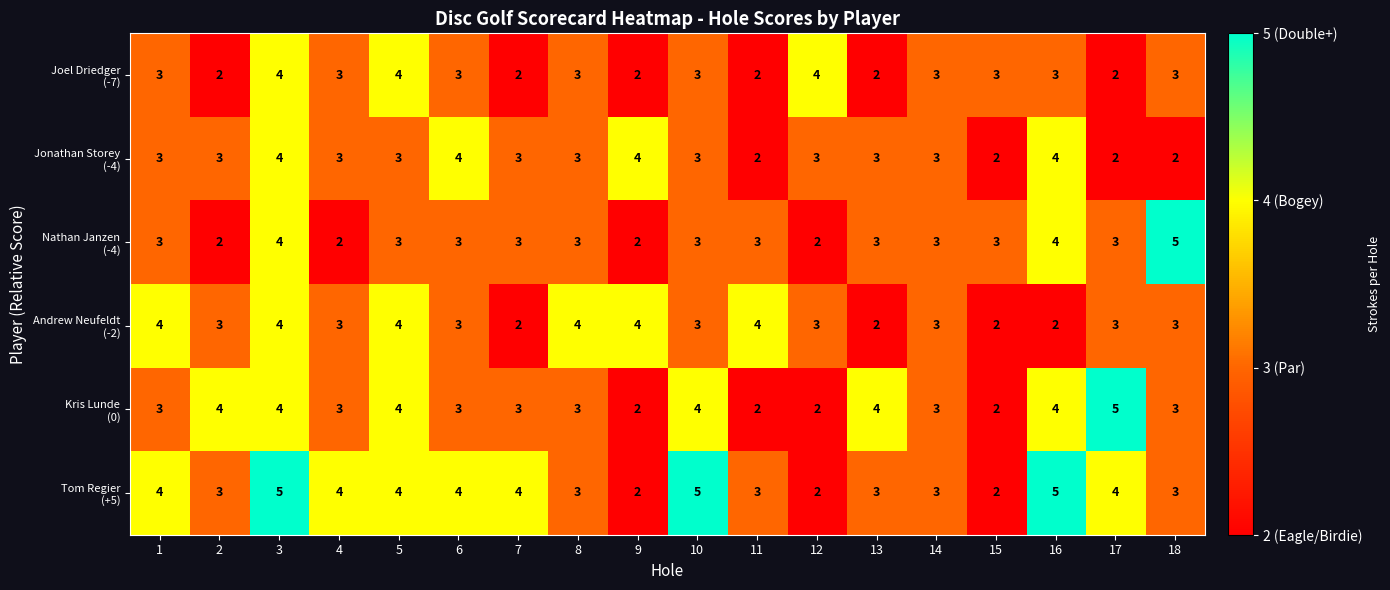

What is the total value across all series at 3?

25